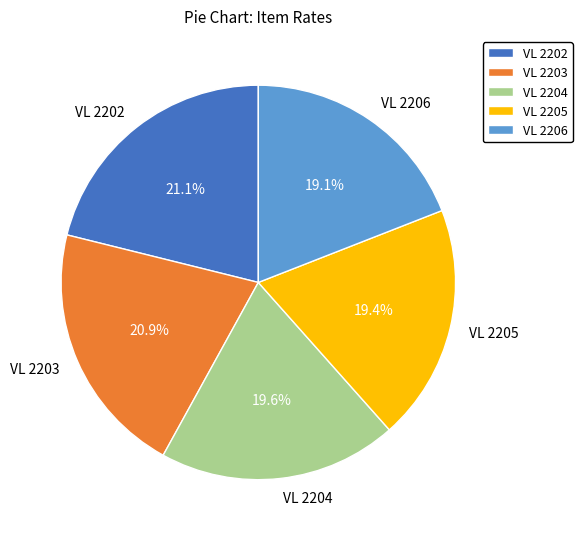

To the nearest percent, what portion does VL 2202 represent?

21%